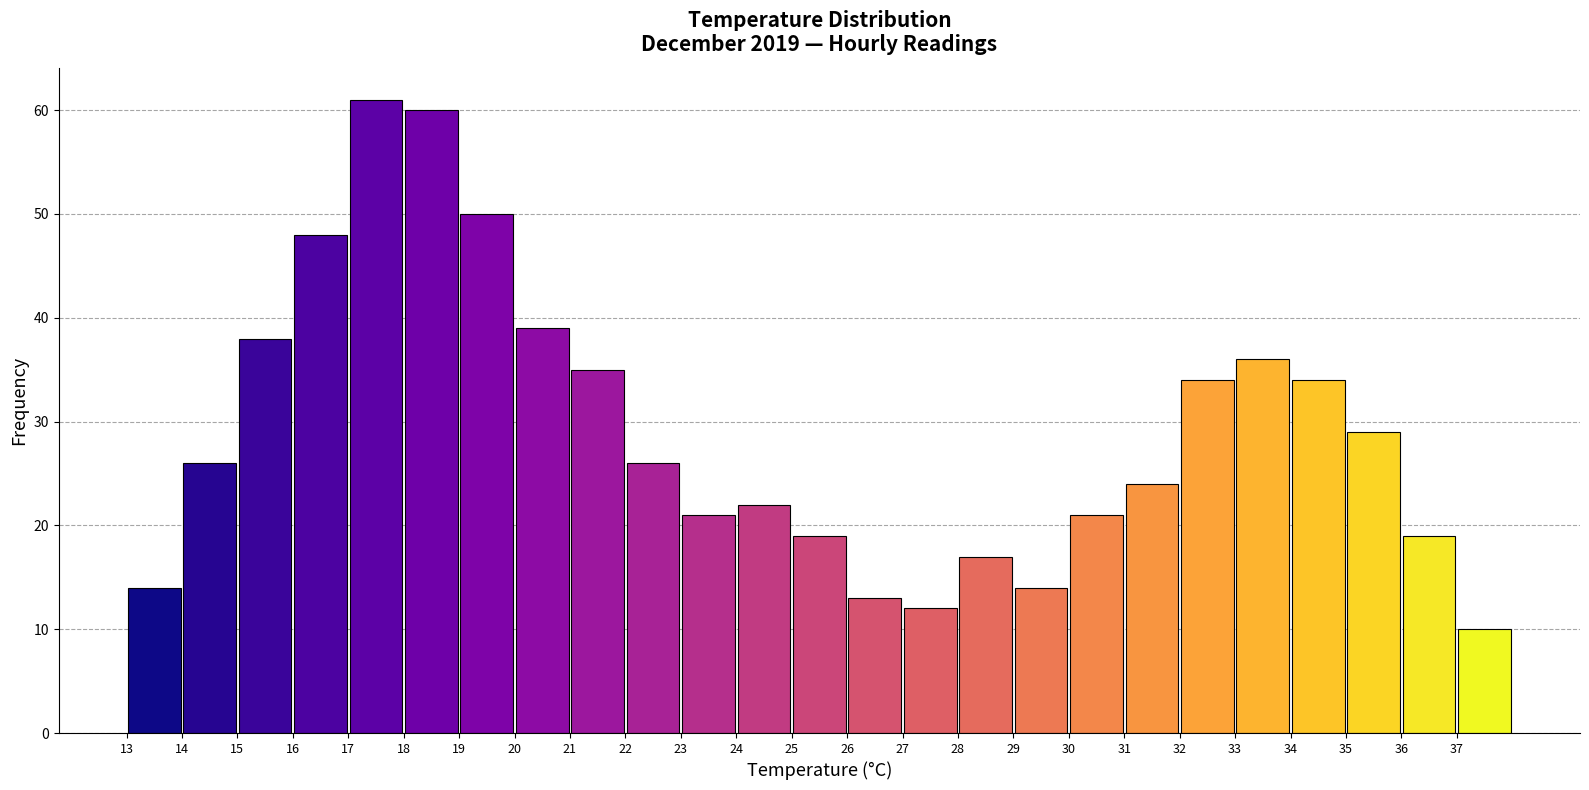

Reading left to right, list every bar in this chart as the range it spans on the x-axis followed by its height. The values are not printed on the chart, so give them approximately, as read against the axis.

12.8 to 13.8: 14
13.8 to 14.8: 26
14.8 to 15.8: 38
15.8 to 16.8: 48
16.8 to 17.8: 61
17.8 to 18.8: 60
18.8 to 19.8: 50
19.8 to 20.8: 39
20.8 to 21.8: 35
21.8 to 22.8: 26
22.8 to 23.8: 21
23.8 to 24.8: 22
24.8 to 25.8: 19
25.8 to 26.8: 13
26.8 to 27.8: 12
27.8 to 28.8: 17
28.8 to 29.8: 14
29.8 to 30.8: 21
30.8 to 31.8: 24
31.8 to 32.8: 34
32.8 to 33.8: 36
33.8 to 34.8: 34
34.8 to 35.8: 29
35.8 to 36.8: 19
36.8 to 37.8: 10